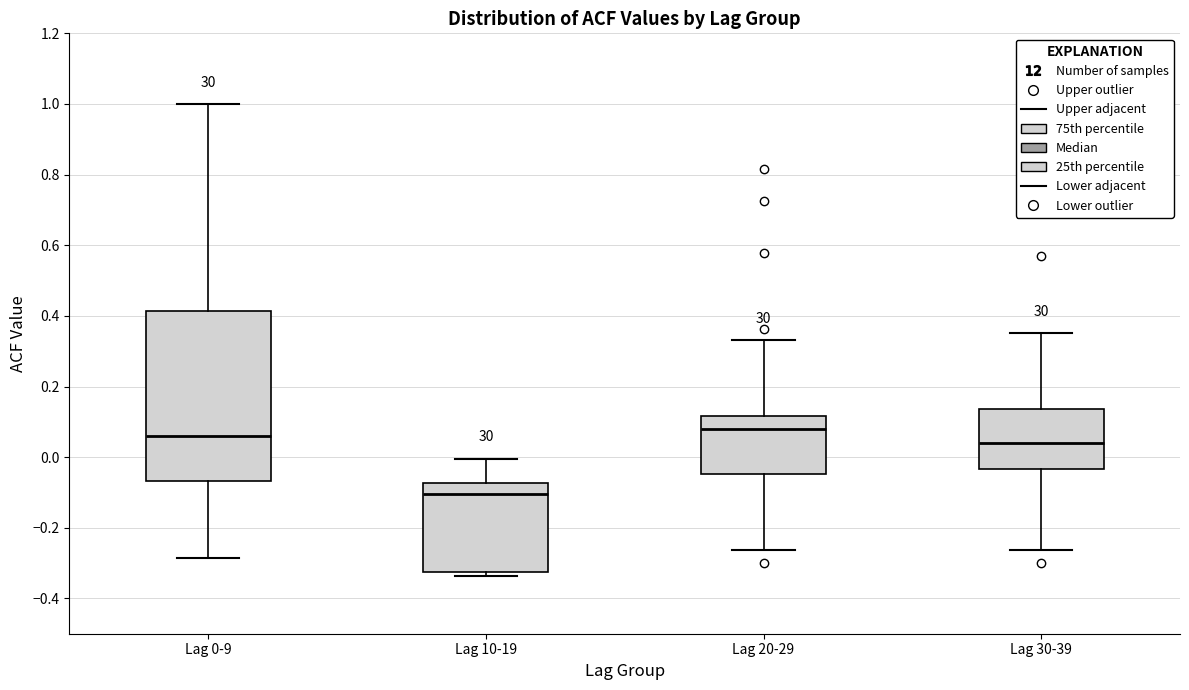

Reading left to right, transcribe this box plot: for each box, give where its median line is, the range the box spans, and where its two whiskers end, as read against the y-axis. The values are not printed on the chart, so give them approximately, as read against the axis.

Lag 0-9: median 0.06, box -0.06 to 0.42, whiskers -0.28 to 1.00
Lag 10-19: median -0.10, box -0.32 to -0.08, whiskers -0.34 to 0.00
Lag 20-29: median 0.08, box -0.04 to 0.12, whiskers -0.26 to 0.34
Lag 30-39: median 0.04, box -0.04 to 0.14, whiskers -0.26 to 0.36